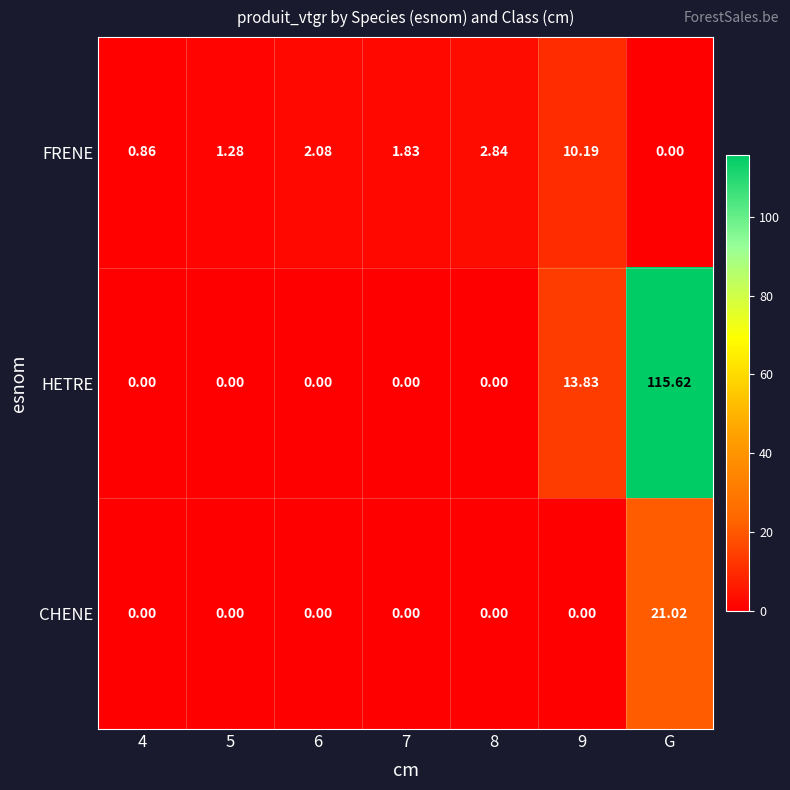

Which series has the largest range (max minus min)?

HETRE